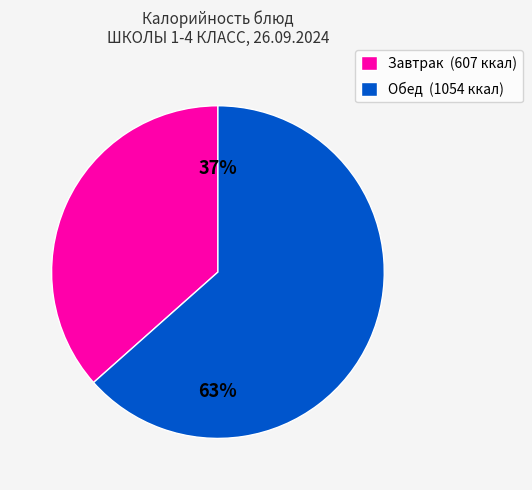

Do Обед (1054 ккал) and Завтрак (607 ккал) together represent more than half of the pie?

Yes